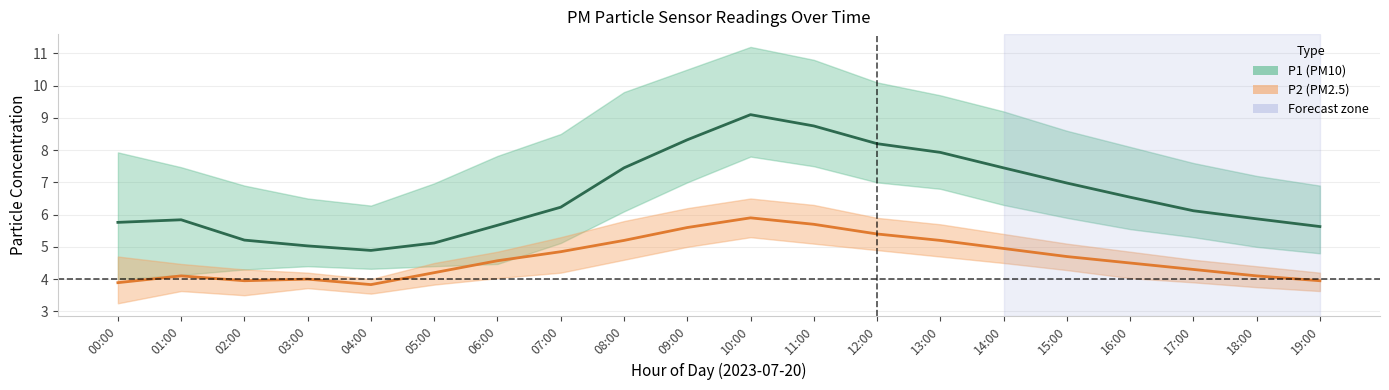

What position from the right is 14:00?

6